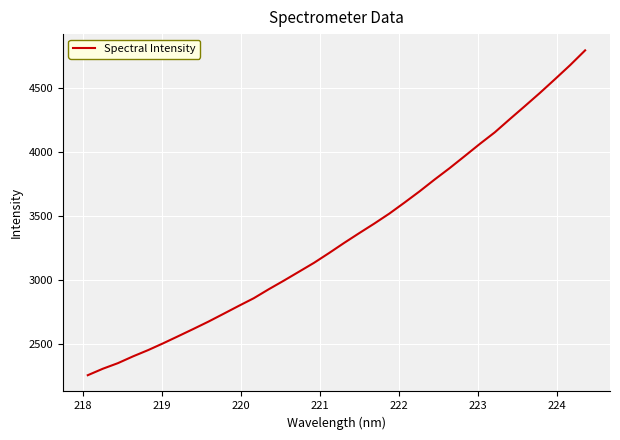

What is the smallest value displayed?

2254.6